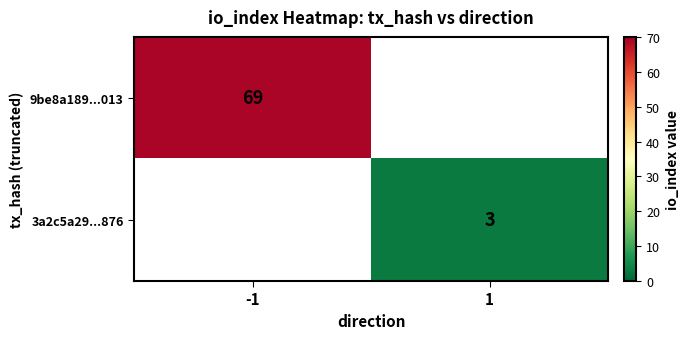

What is the minimum value shown in the chart?

3.0